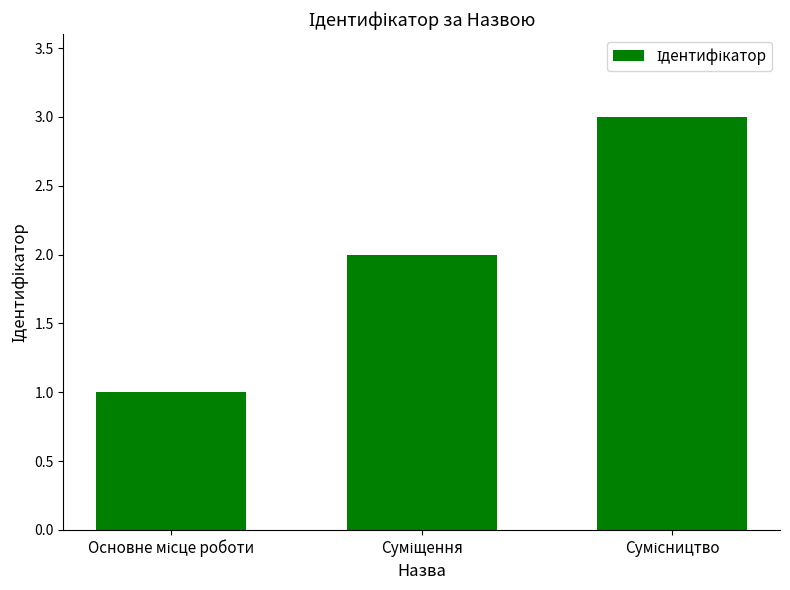

What is the maximum value shown in the chart?

3